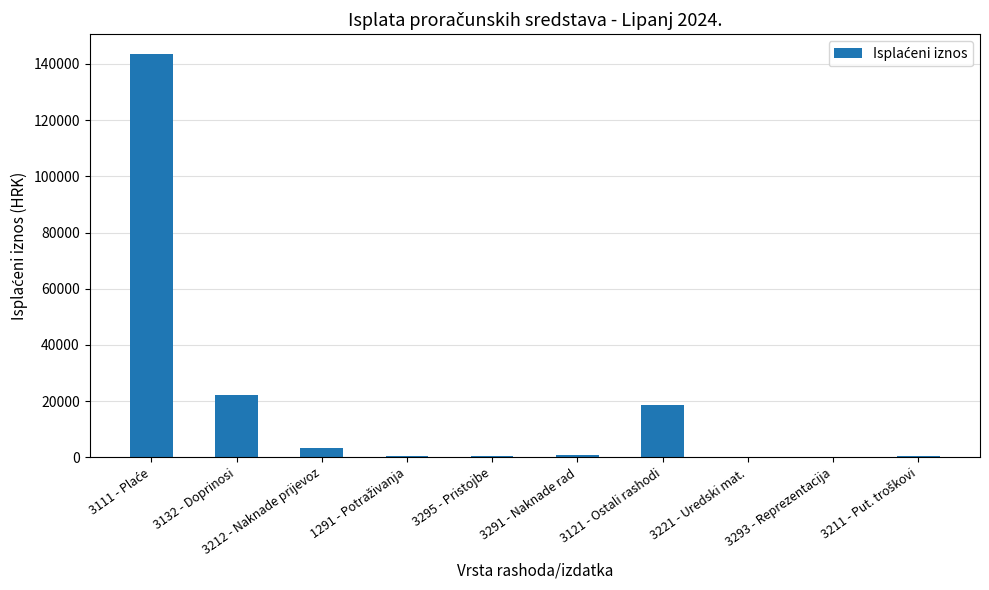

What is the maximum value shown in the chart?

143414.6